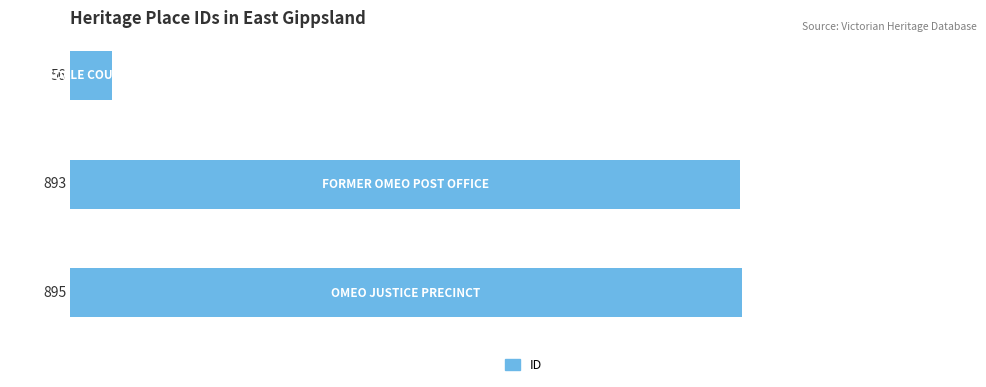

What is the smallest value displayed?

56